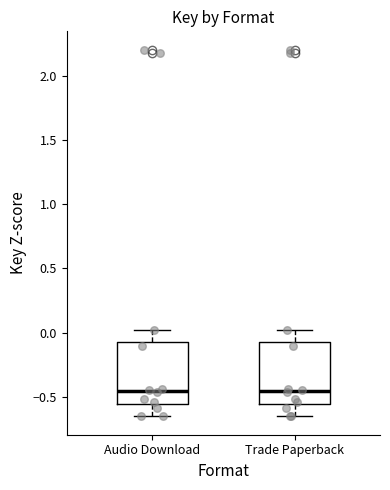

Reading left to right, transcribe this box plot: for each box, give where its median line is, the range the box spans, and where its two whiskers end, as read against the y-axis. The values are not printed on the chart, so give them approximately, as read against the axis.

Audio Download: median -0.45, box -0.55 to -0.05, whiskers -0.65 to 0.00
Trade Paperback: median -0.45, box -0.55 to -0.05, whiskers -0.65 to 0.00